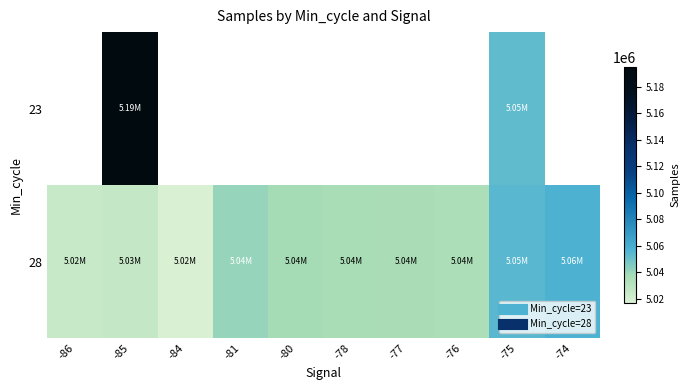

Which category has the lowest value across all series?

-84